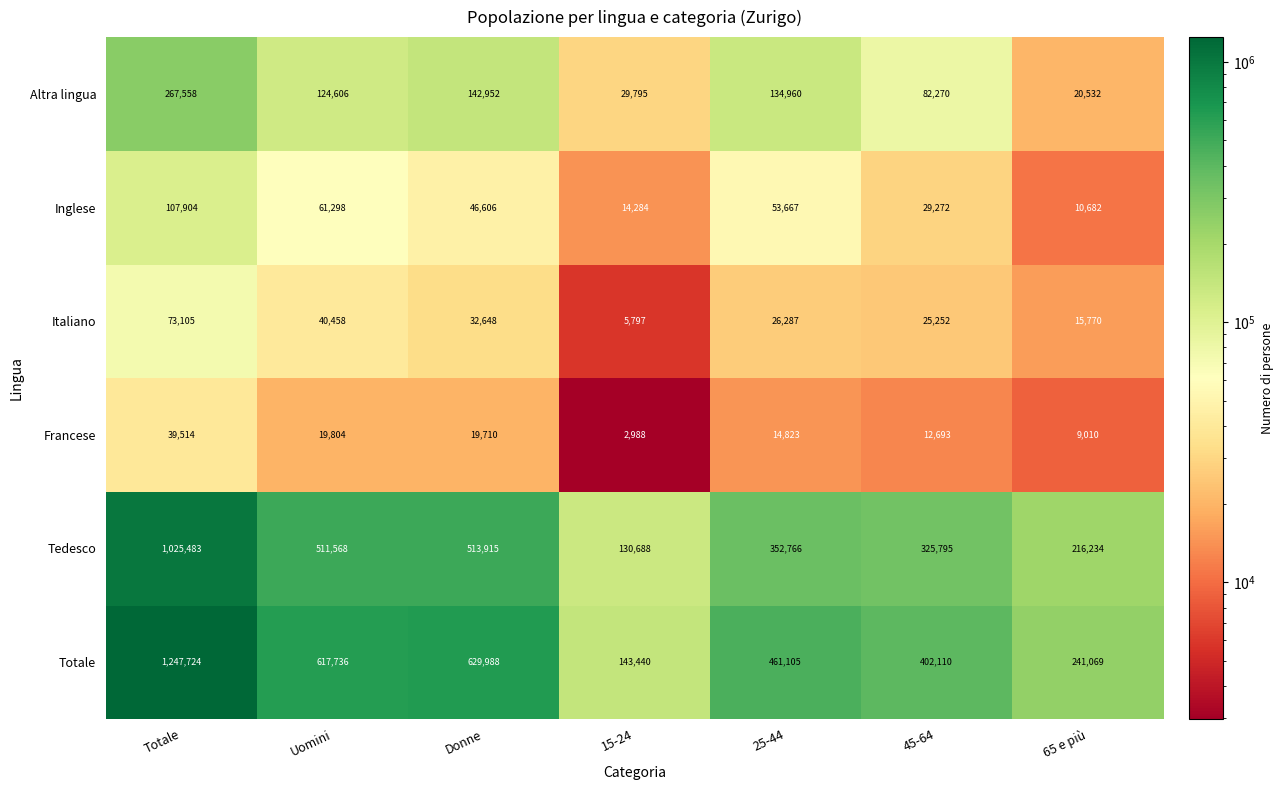

Which series changed the most between Uomini and Donne?

Altra lingua